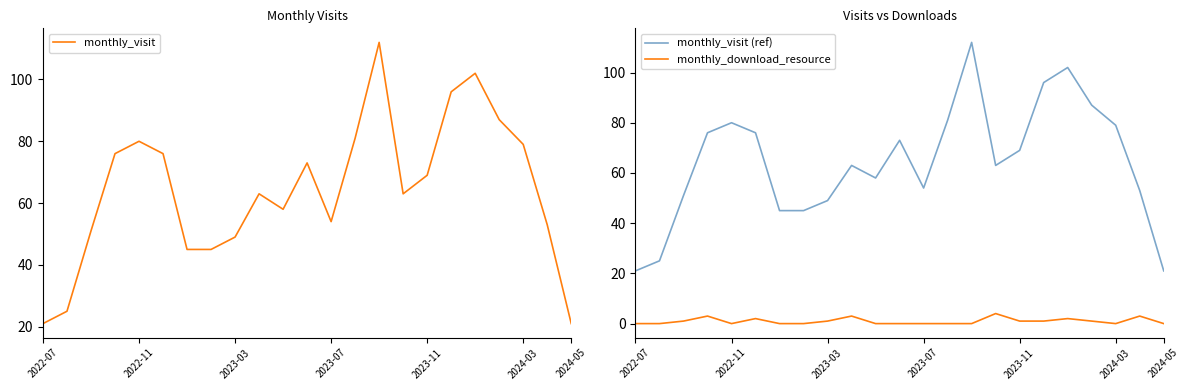

What is the highest value of the monthly_download_resource series?

4